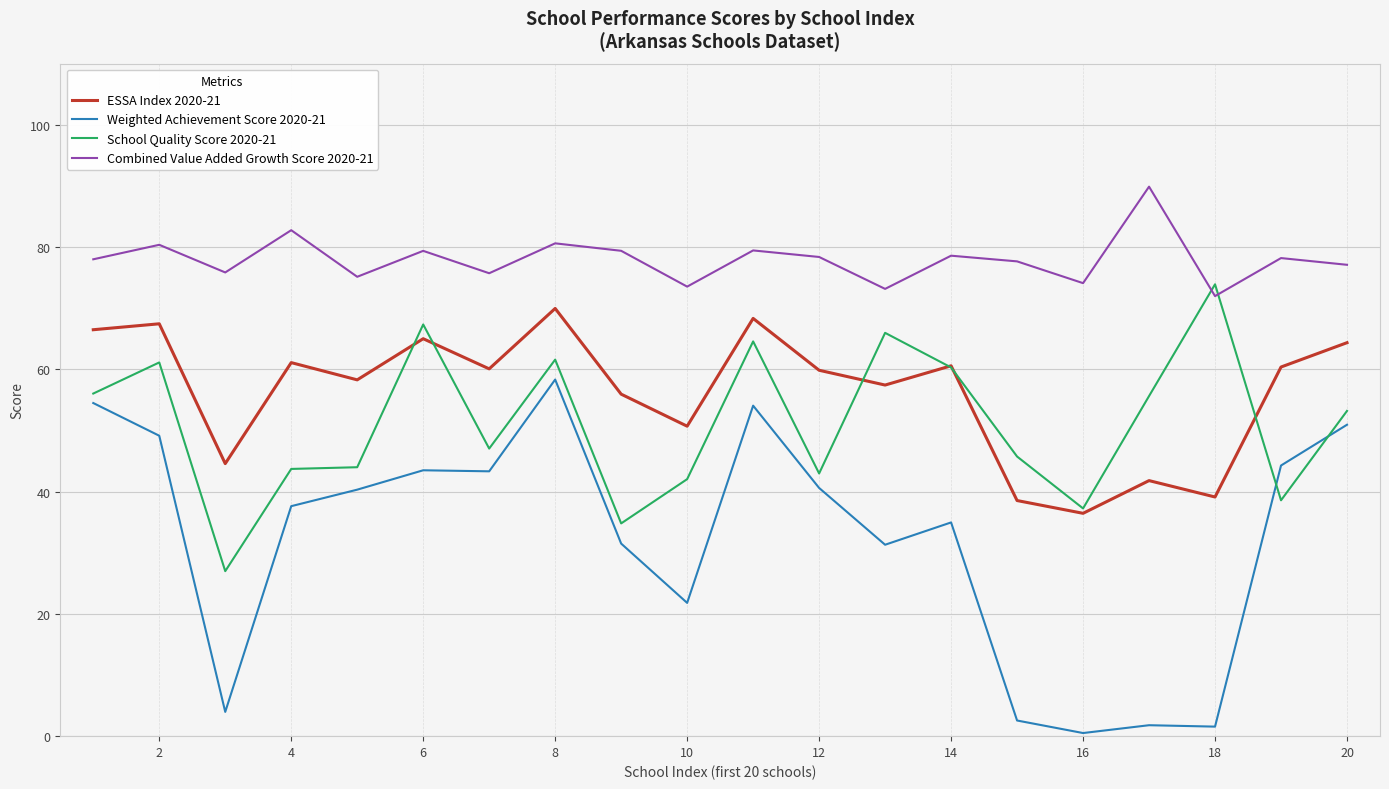

Which series has the largest total across all categories?

Combined Value Added Growth Score 2020-21